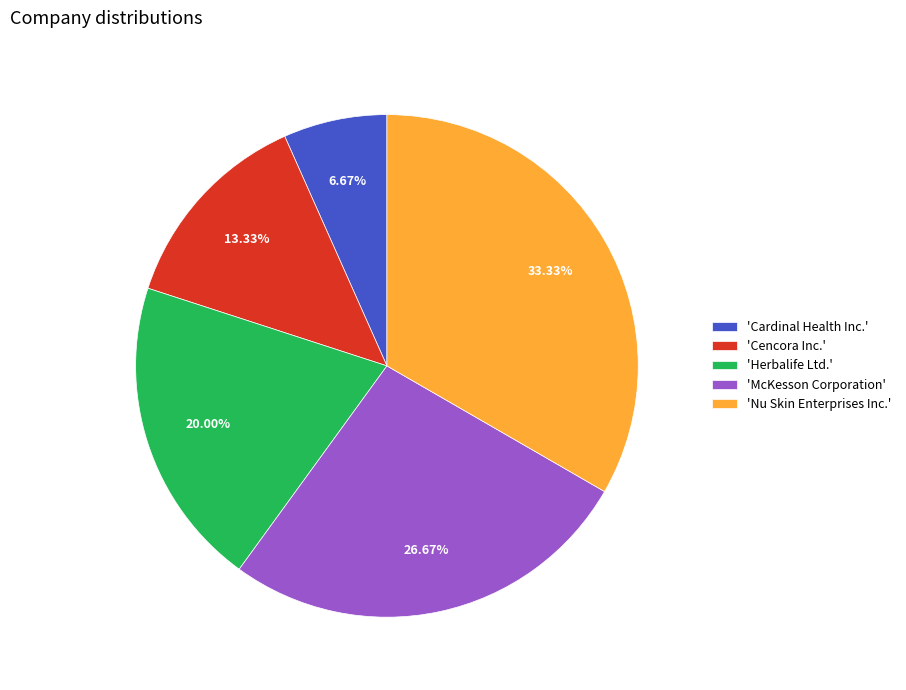

Is there a majority slice in this chart?

No